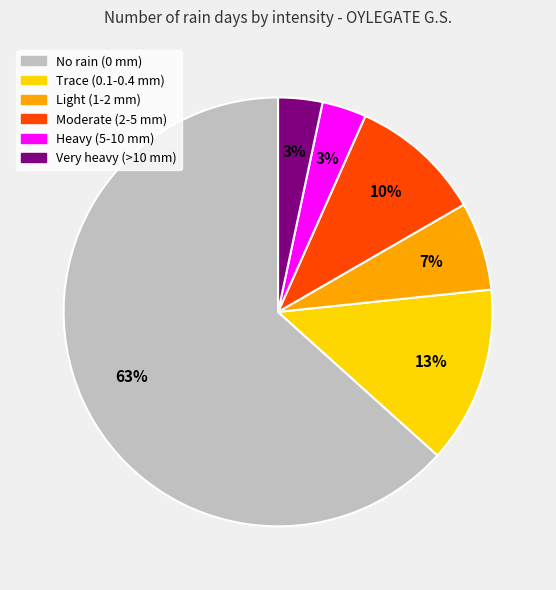

What is the largest slice in the pie chart?

No rain (0 mm)